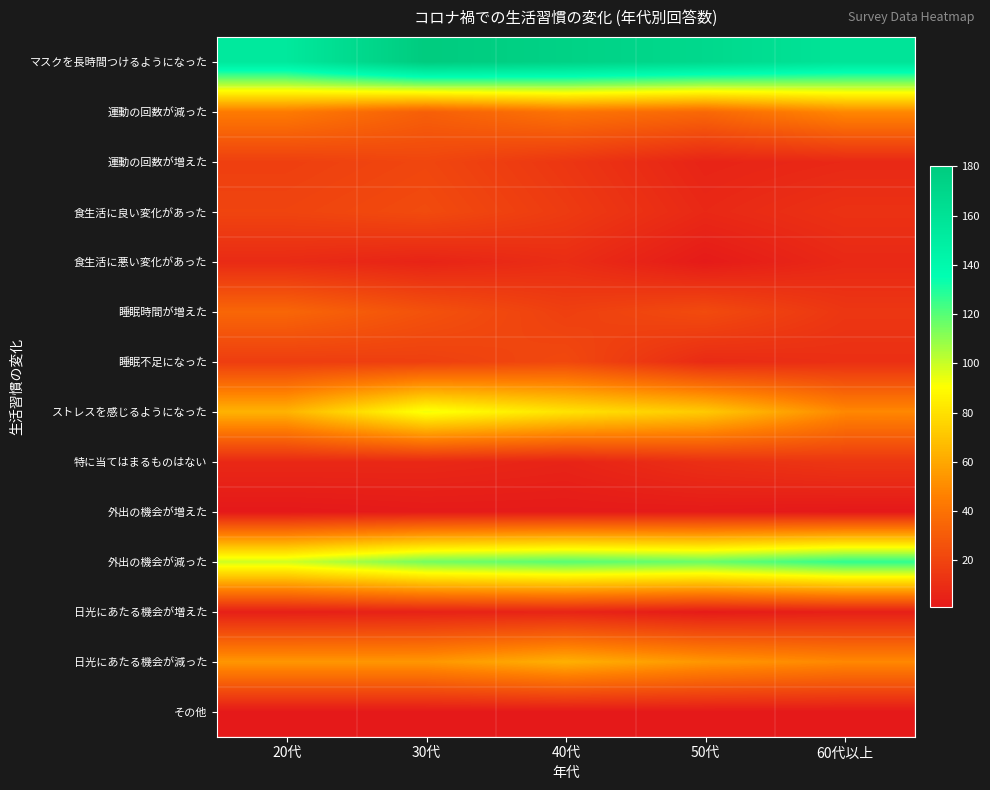

Reading right to left, list all the values displayed in this chart.

マスクを長時間つけるようになった: 60代以上=158	50代=168	40代=174	30代=180	20代=154
運動の回数が減った: 60代以上=49	50代=36	40代=41	30代=32	20代=44
運動の回数が増えた: 60代以上=8	50代=6	40代=14	30代=21	20代=18
食生活に良い変化があった: 60代以上=12	50代=8	40代=16	30代=23	20代=20
食生活に悪い変化があった: 60代以上=8	50代=2	40代=10	30代=6	20代=9
睡眠時間が増えた: 60代以上=14	50代=23	40代=18	30代=26	20代=35
睡眠不足になった: 60代以上=11	50代=9	40代=22	30代=18	20代=17
ストレスを感じるようになった: 60代以上=49	50代=72	40代=81	30代=93	20代=64
特に当てはまるものはない: 60代以上=14	50代=11	40代=6	30代=8	20代=8
外出の機会が増えた: 60代以上=1	50代=2	40代=2	30代=2	20代=1
外出の機会が減った: 60代以上=127	50代=117	40代=120	30代=115	20代=99
日光にあたる機会が増えた: 60代以上=4	50代=2	40代=6	30代=5	20代=4
日光にあたる機会が減った: 60代以上=49	50代=54	40代=63	30代=54	20代=54
その他: 60代以上=1	50代=1	40代=1	30代=1	20代=1